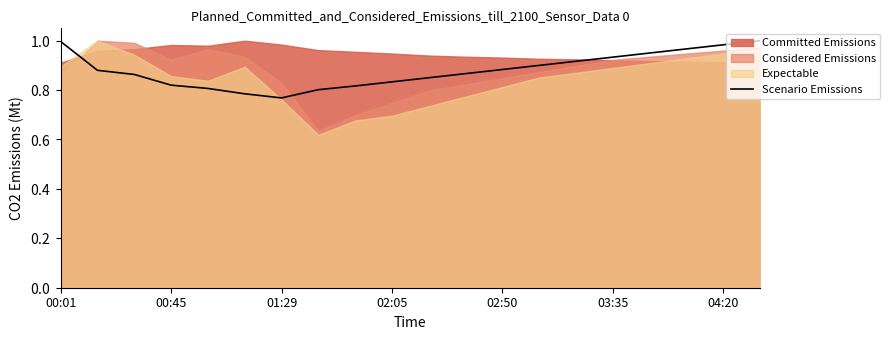

Which has a higher value, 12 or 13?

13